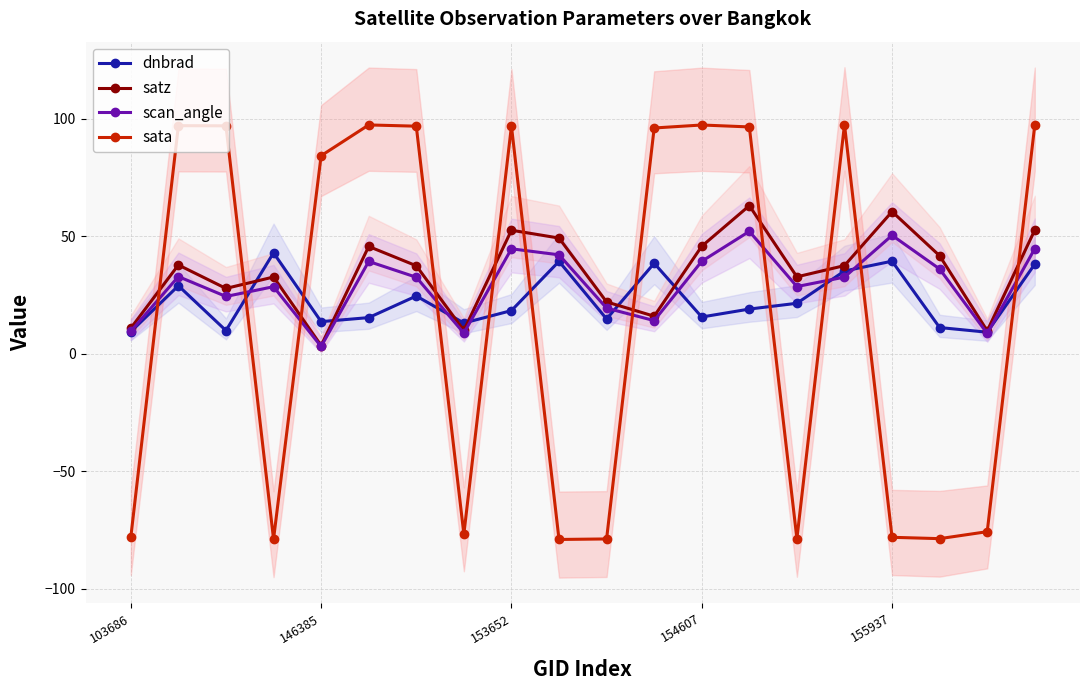

What is the difference between the satz values at 15 and 7?

27.6